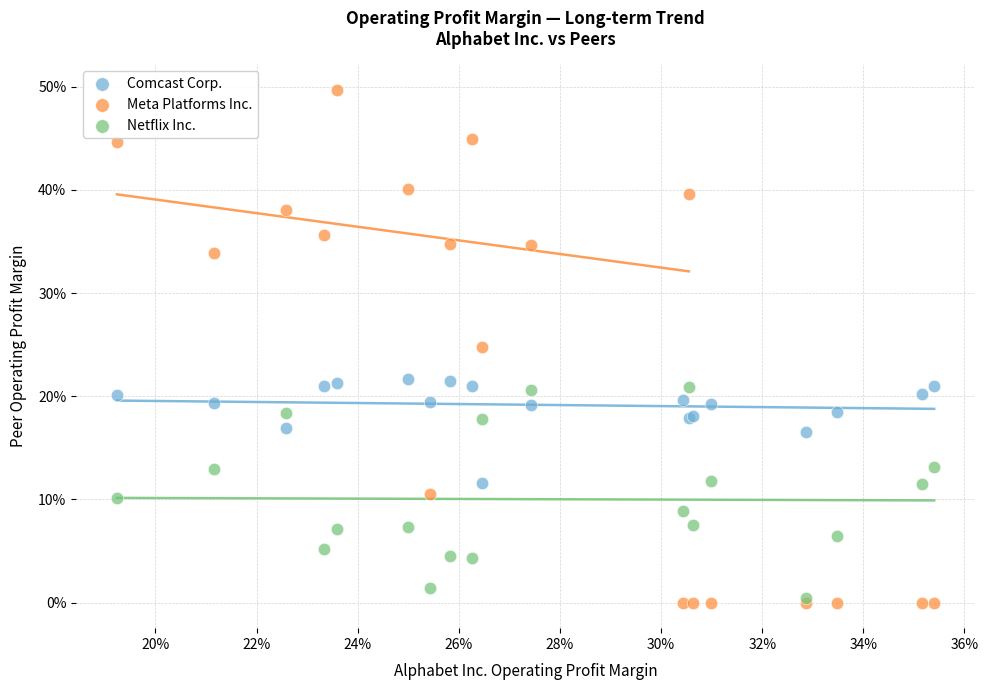

Which series has the widest spread of Y values?

Meta Platforms Inc.